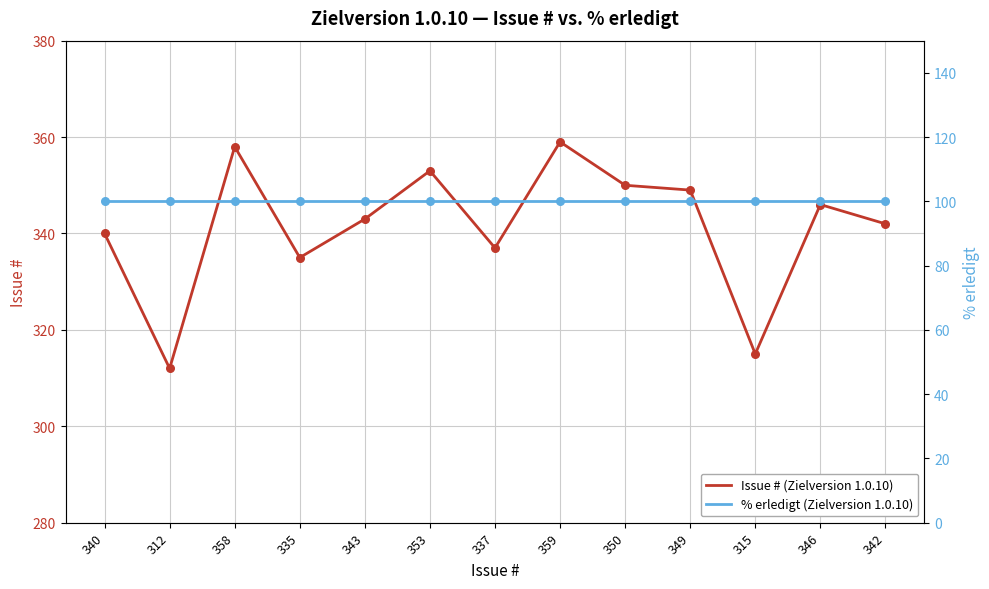

Which series has the largest Y range (max minus min)?

Issue # (Zielversion 1.0.10)